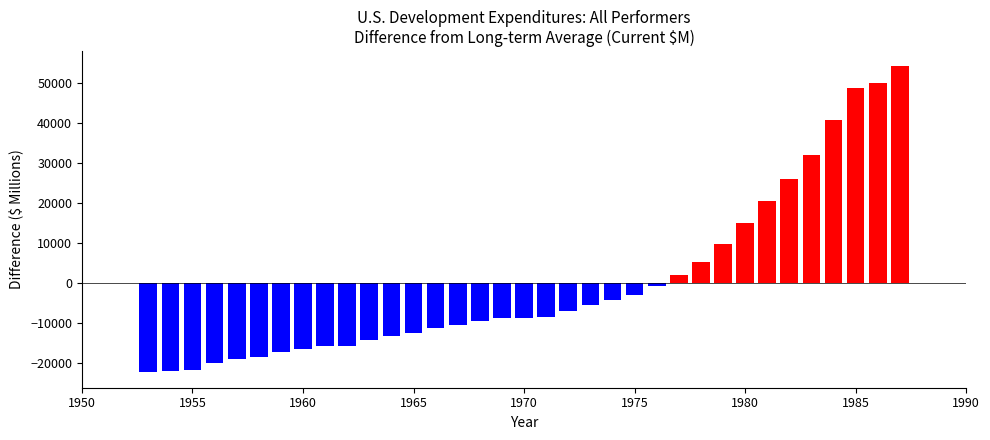

Is it true that All performers equals 39397 at 1977?

False